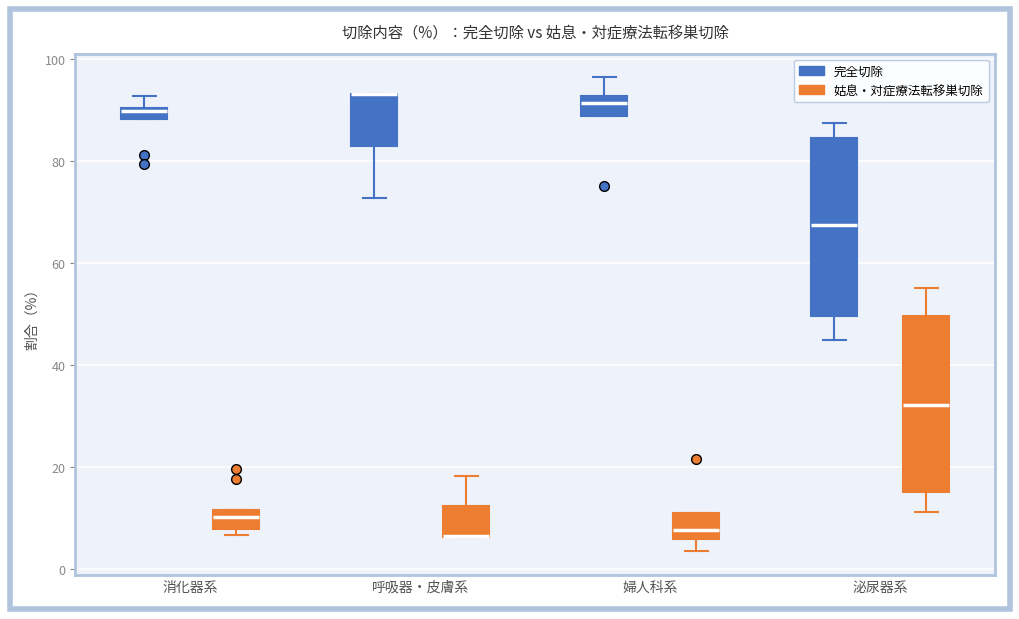

Where does the upper whisker of the box for 消化器系 (完全切除) end on the y-axis? The values are not printed on the chart, so give them approximately, as read against the axis.

92